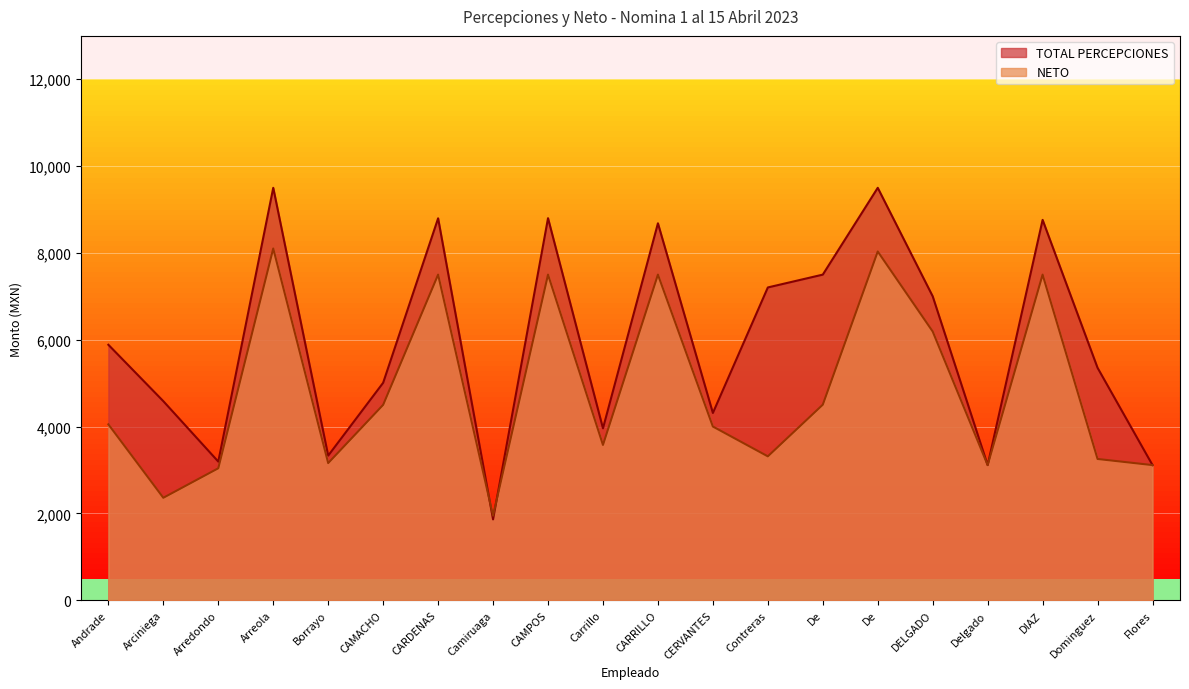

Count the number of categories in the chart.

20